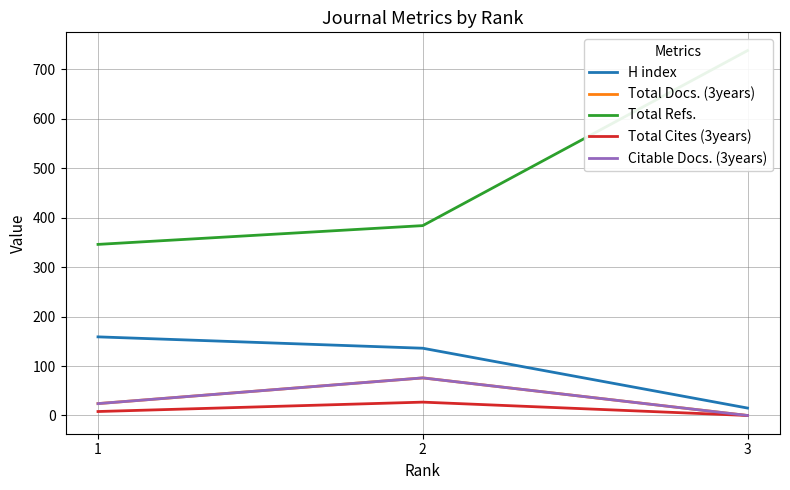

How many data points in Citable Docs. (3years) are less than 24?

1